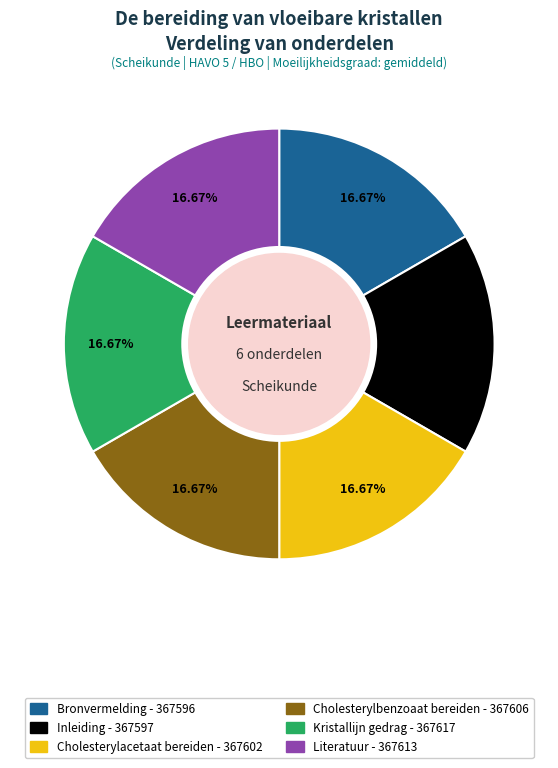

Approximately how many times larger is the value at Kristallijn gedrag compared to Literatuur?

1.0